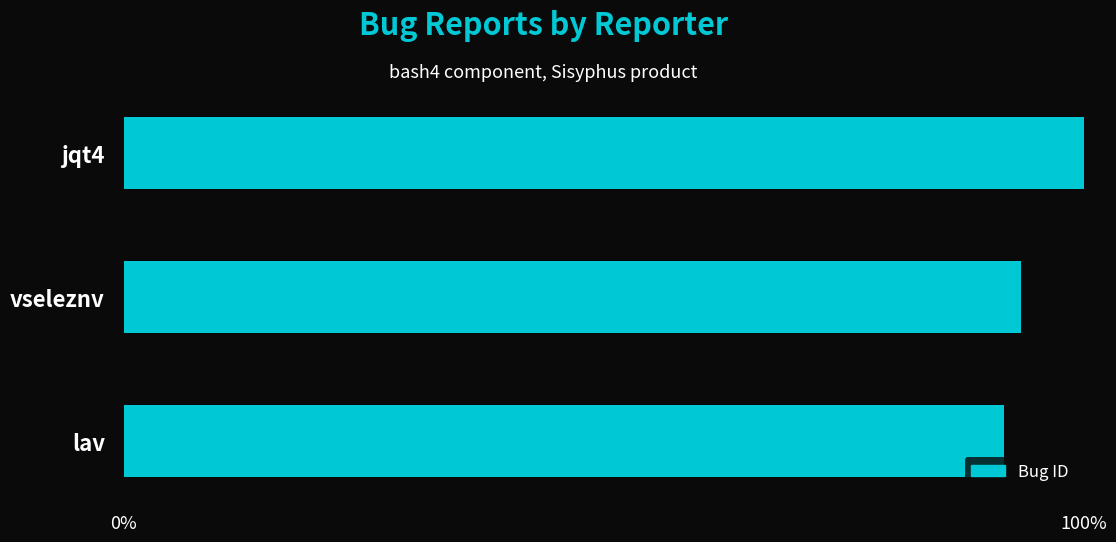

What is the change in value from lav to jqt4?

+8.2